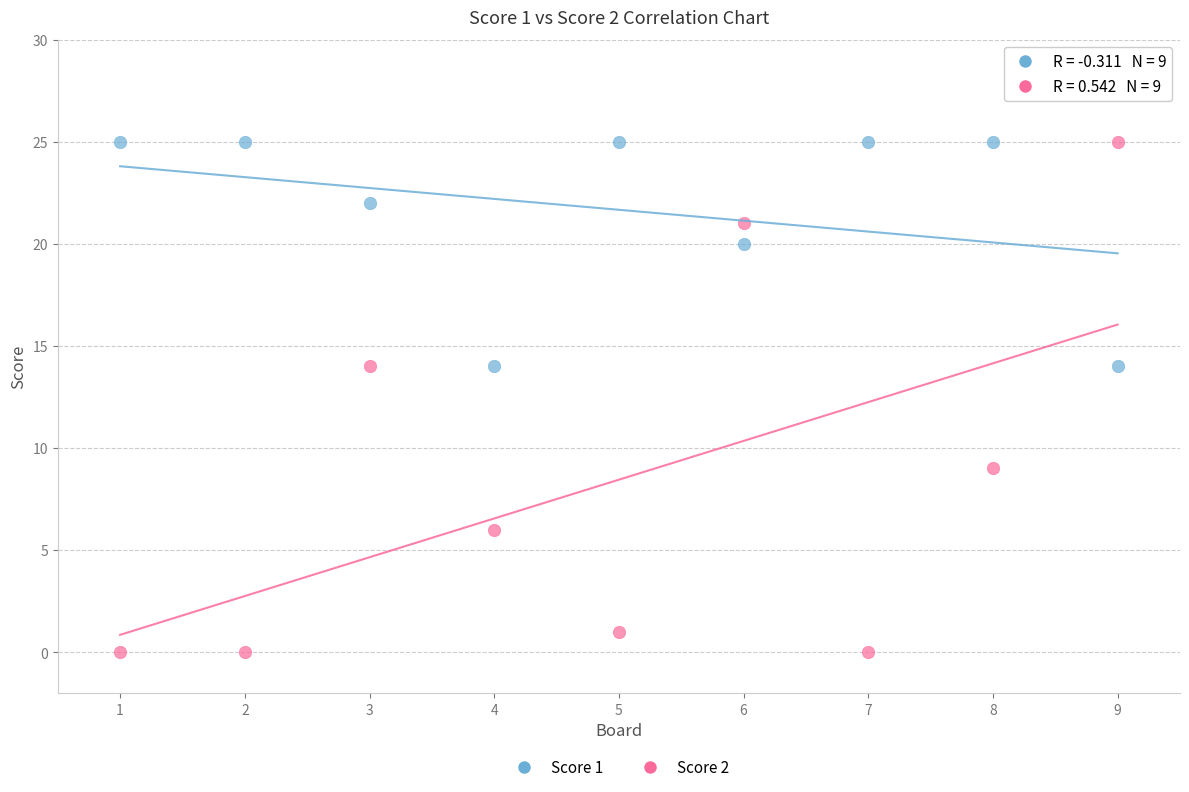

Which series has the largest Y range (max minus min)?

Score 2